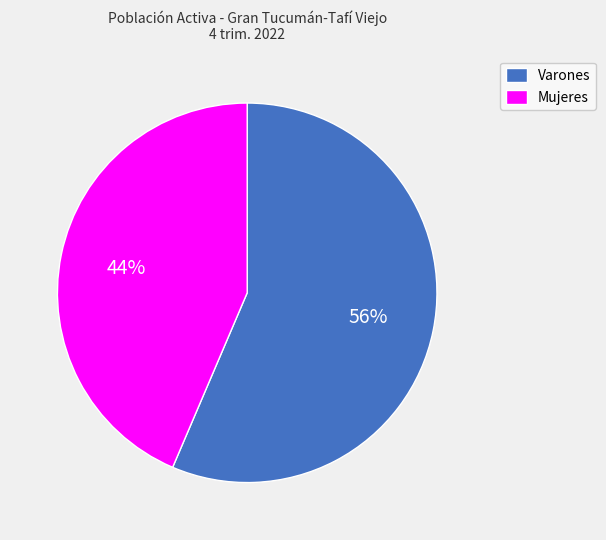

Which category has the biggest portion of the pie?

Varones